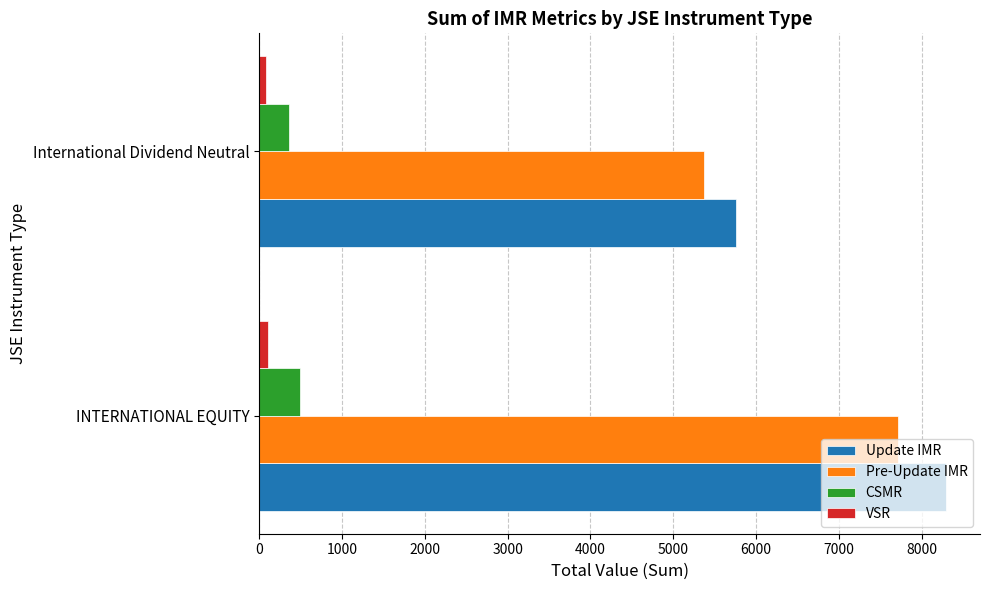

How many categories are shown in the chart?

2